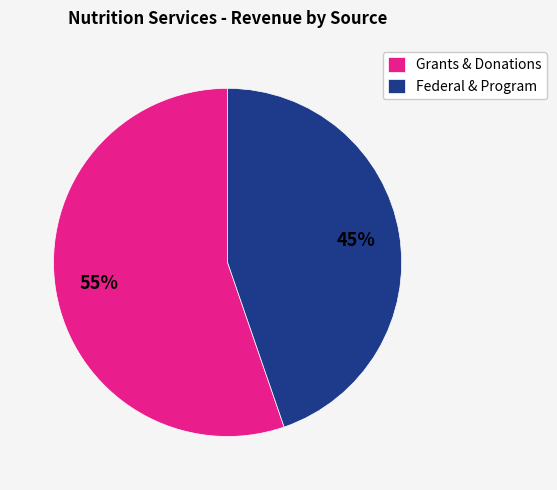

To the nearest percent, what is the combined percentage of Federal & Program and Grants & Donations?

100%